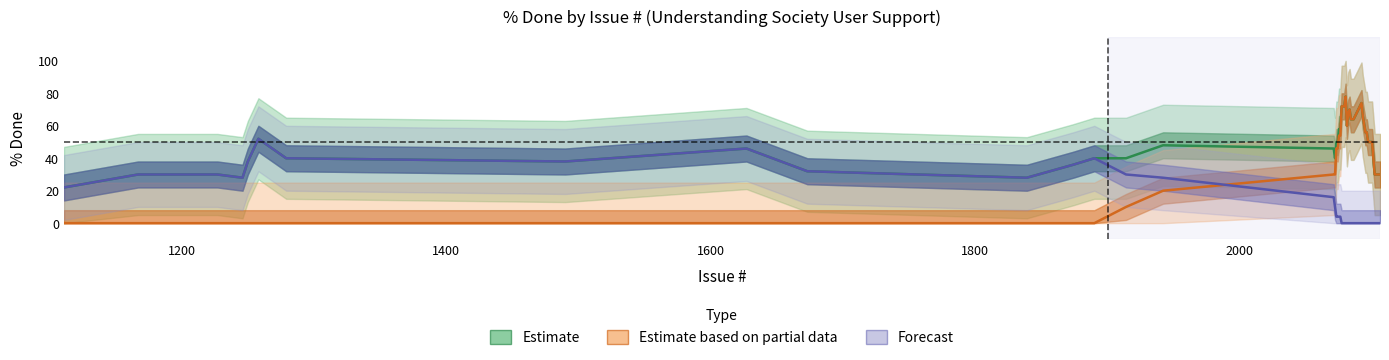

Does the chart have visible grid lines?

No